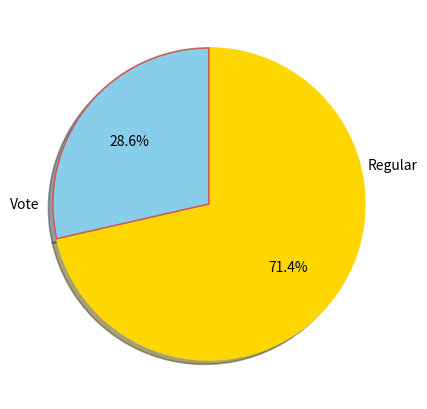

Count the number of slices in the pie.

2